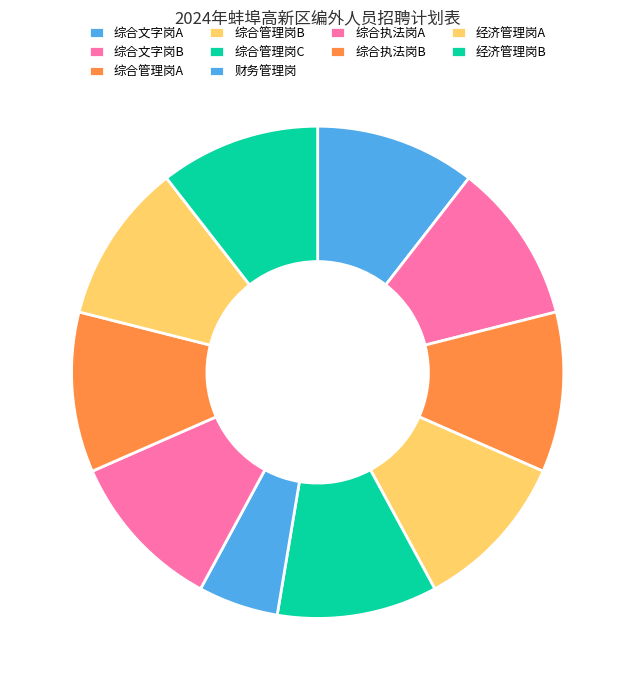

Approximately how many times larger is the value at 经济管理岗B compared to 经济管理岗A?

1.0